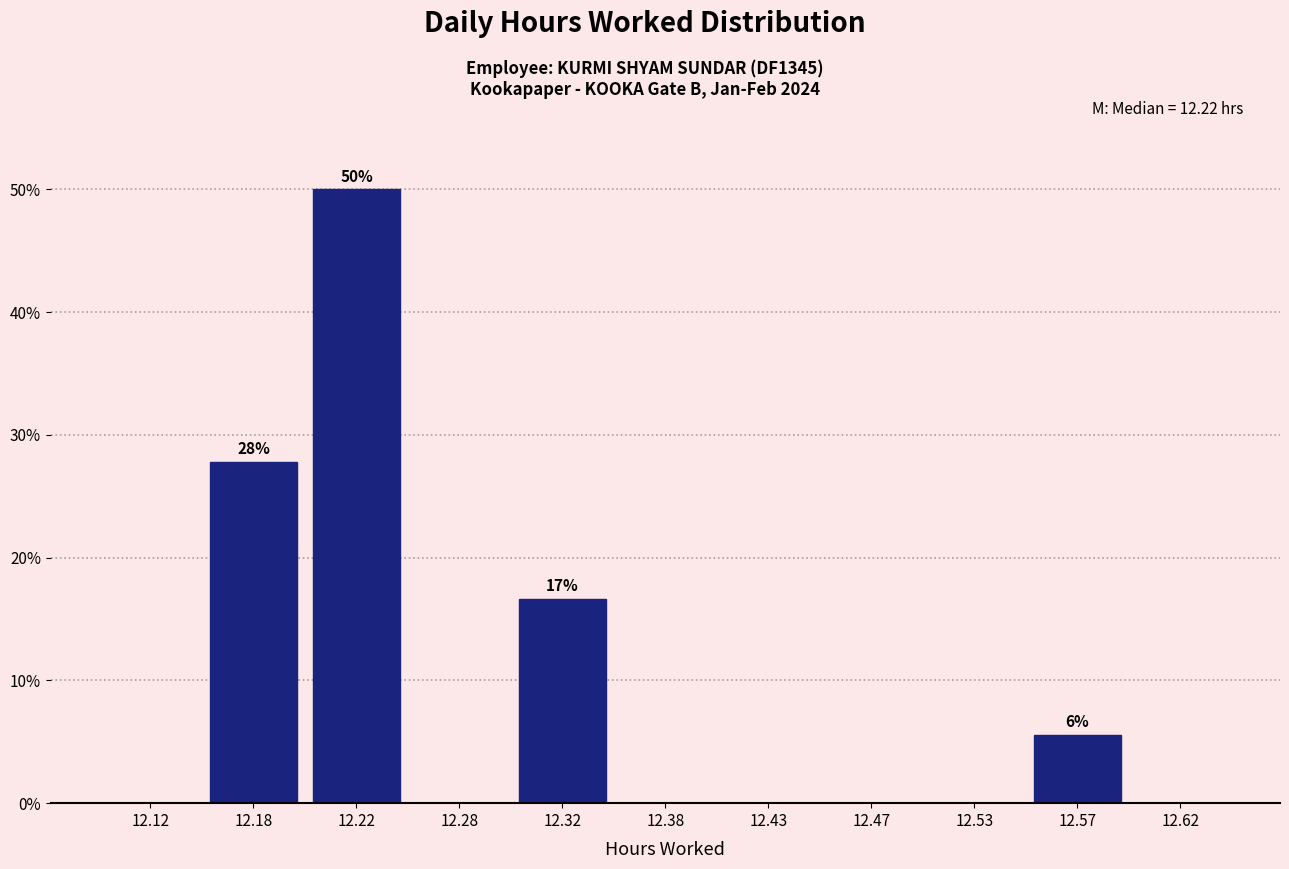

Over which range of the x-axis is the bar tallest?

12.20 to 12.25